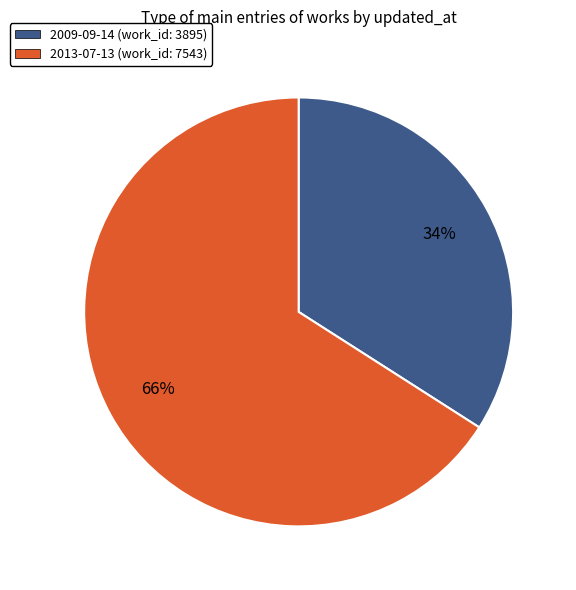

How many slices are in this pie chart?

2